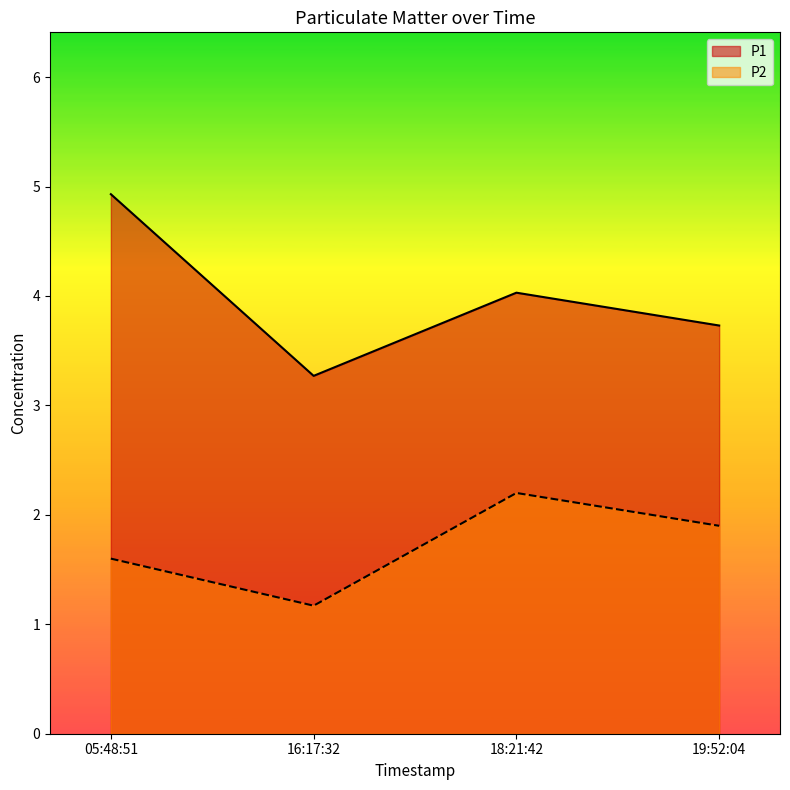

True or false: P1 and P2 intersect in this chart.

False